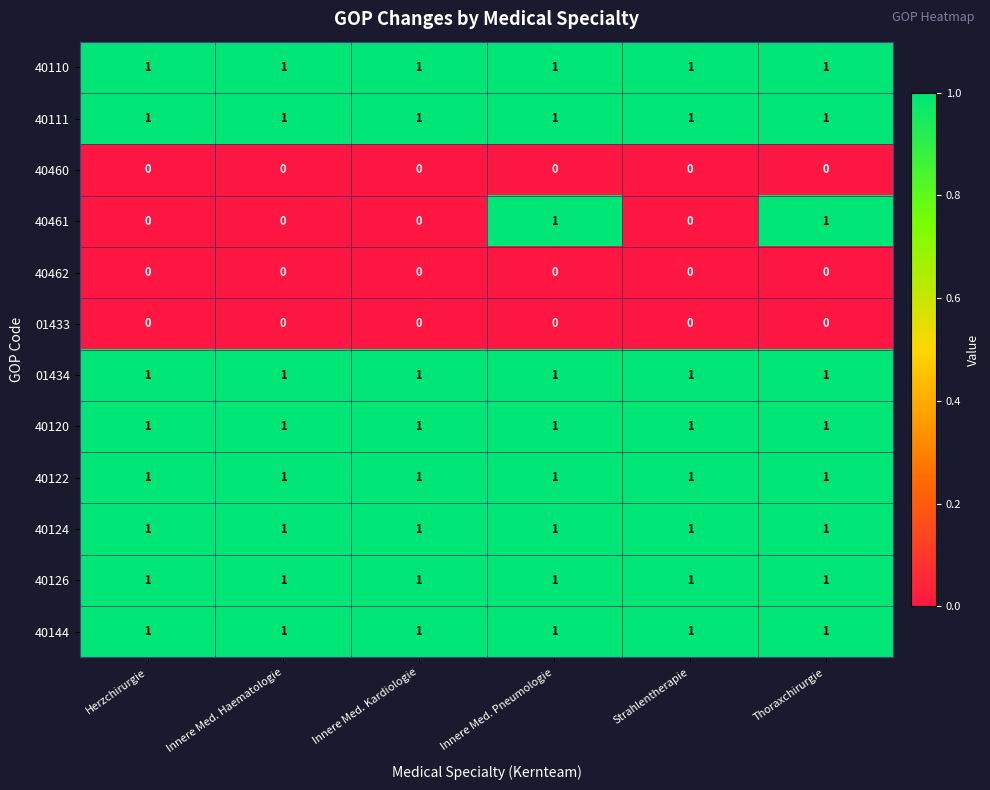

What is the total value across all series at Herzchirurgie?

8